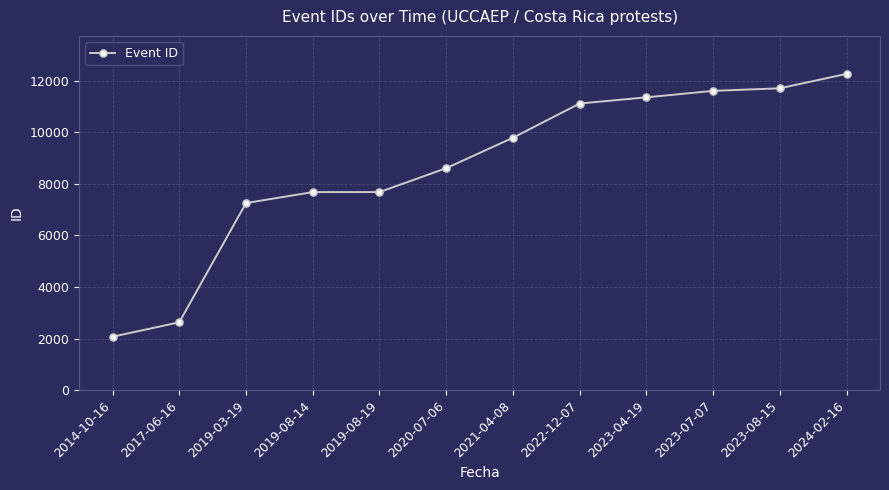

What is the change in value from 2017-06-16 to 2019-08-14?

+5049